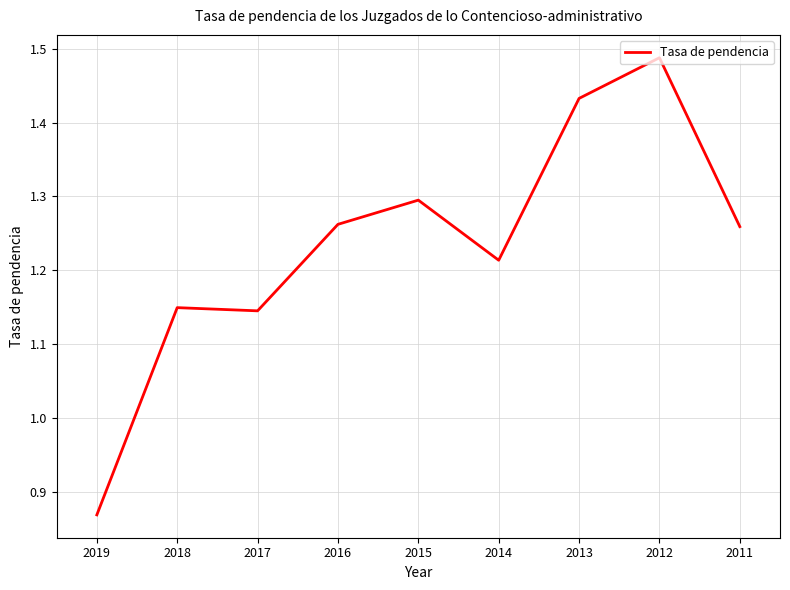

Which has a higher value, 2015 or 2013?

2013